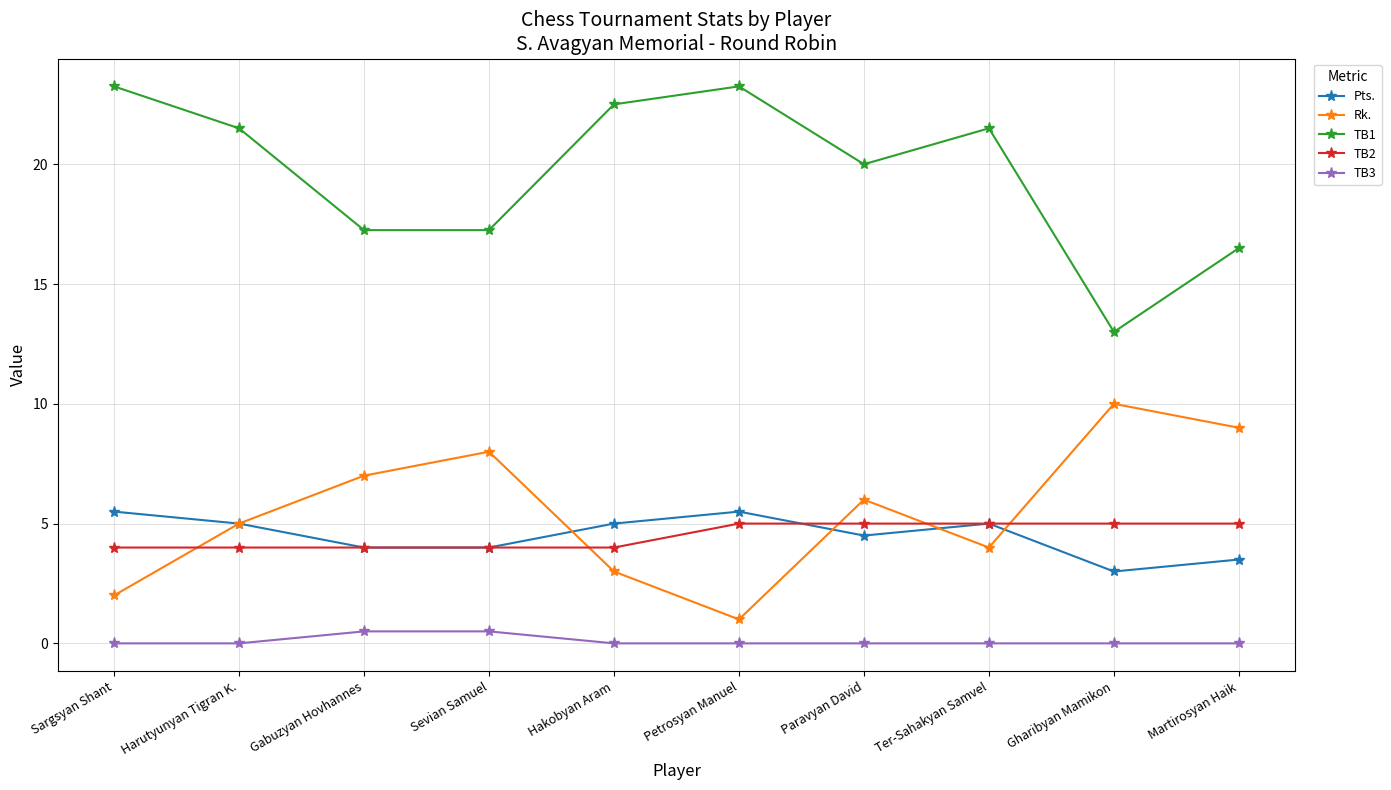

True or false: TB1 and Rk. cross at least once.

False